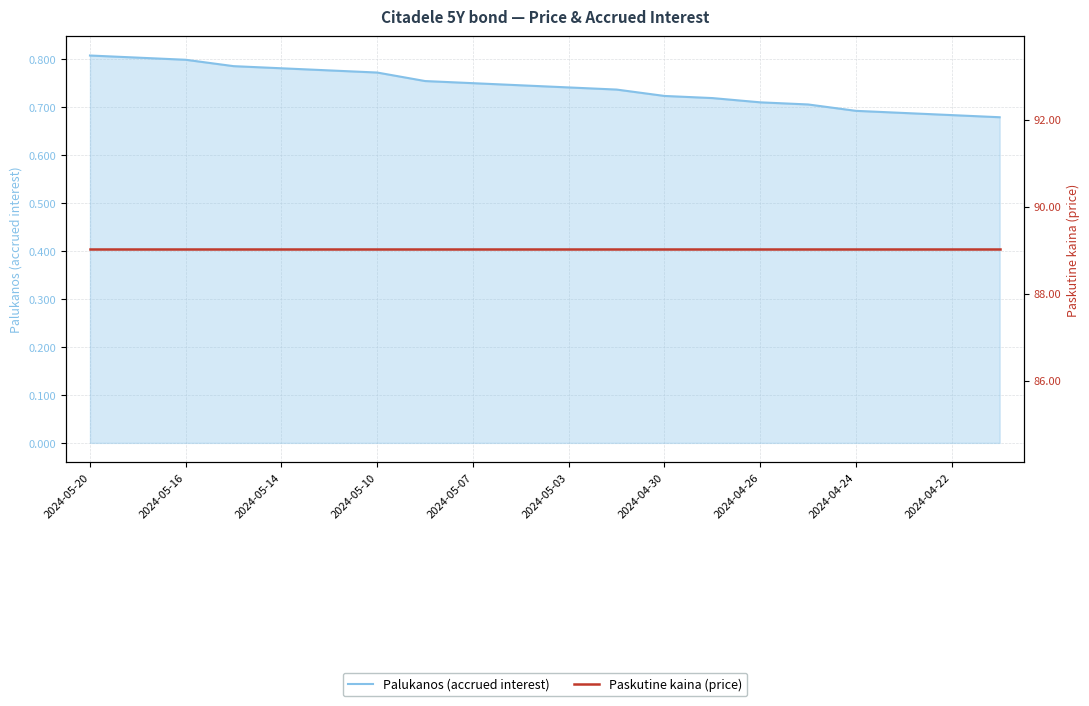

What is the average value of the Paskutine kaina (price) series?

89.0